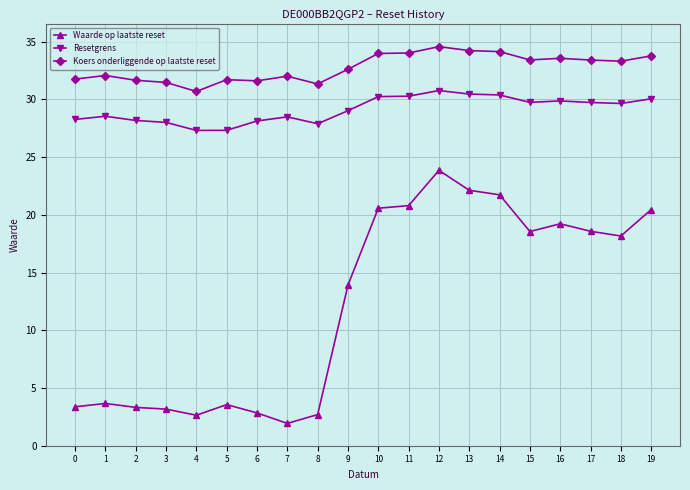

How many data points in Waarde op laatste reset are above 18?

10